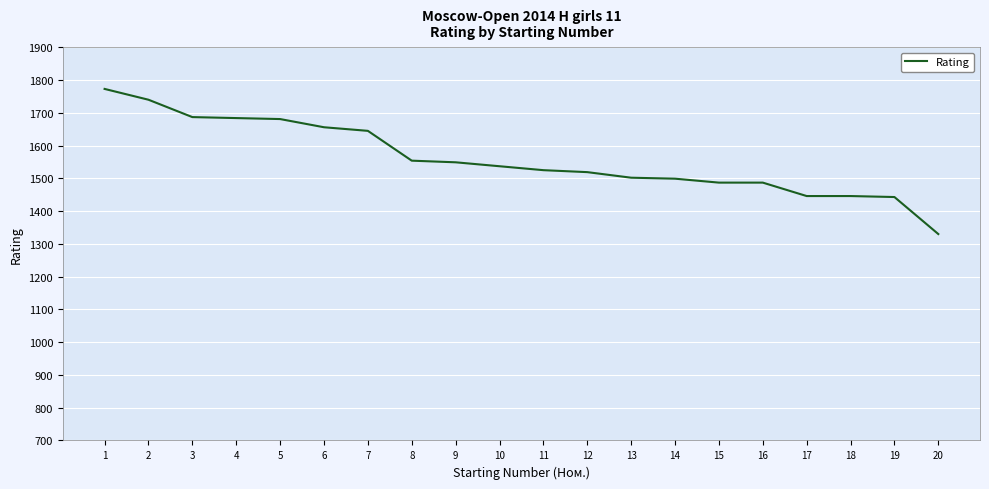

The chart shows a value of 951 at 19. True or false?

False